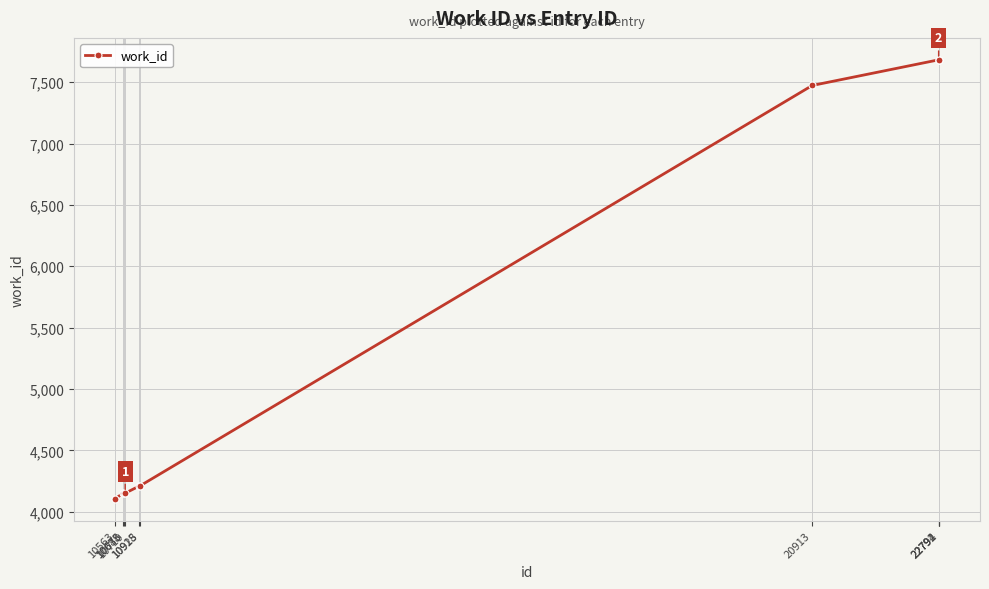

What is the sum of all values?

55496